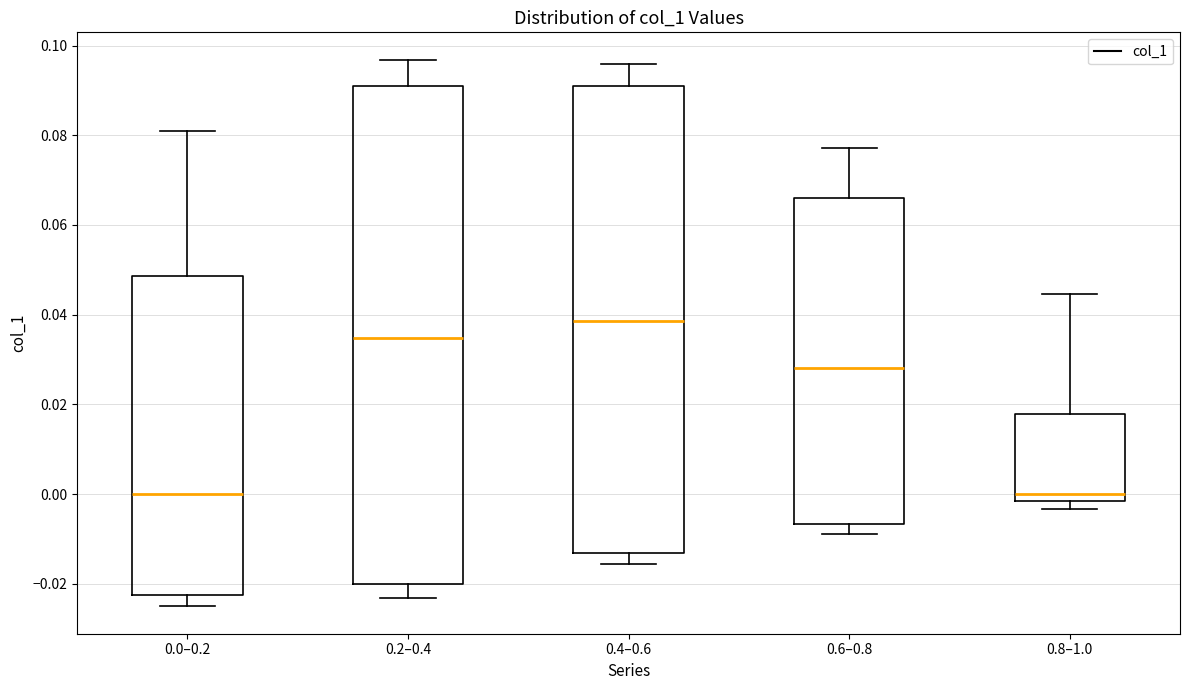

Which box is the tallest, from its lower edge to its upper edge?

0.2–0.4